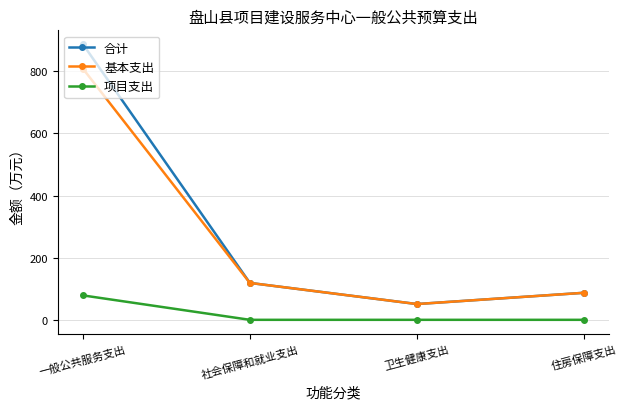

What is the label of the 4th point from the right?

一般公共服务支出